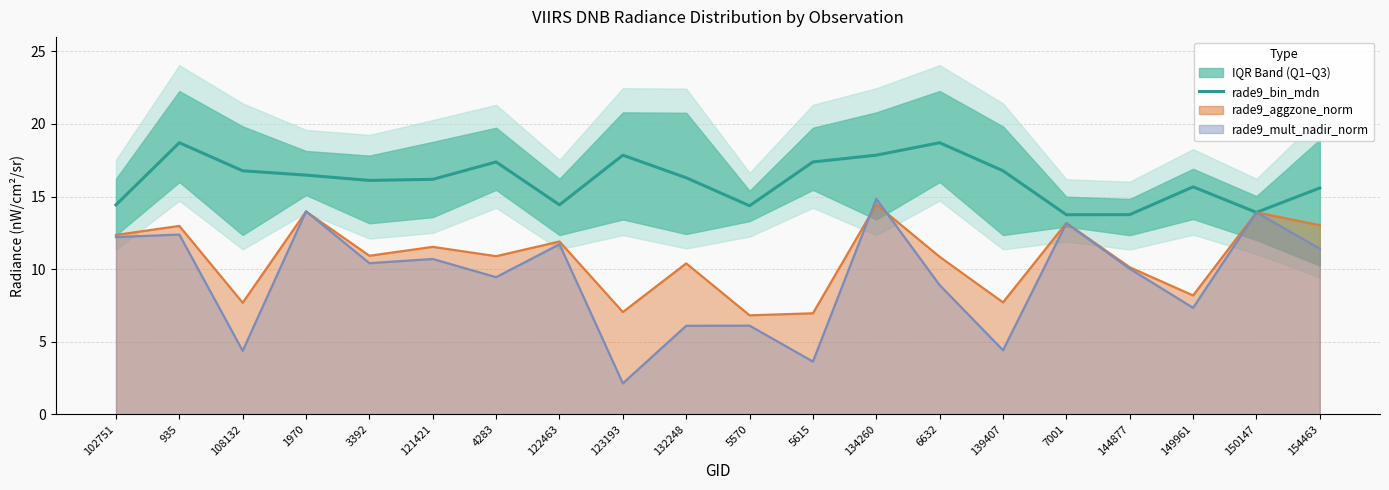

What is the change in value from 121421 to 123193?

+1.7